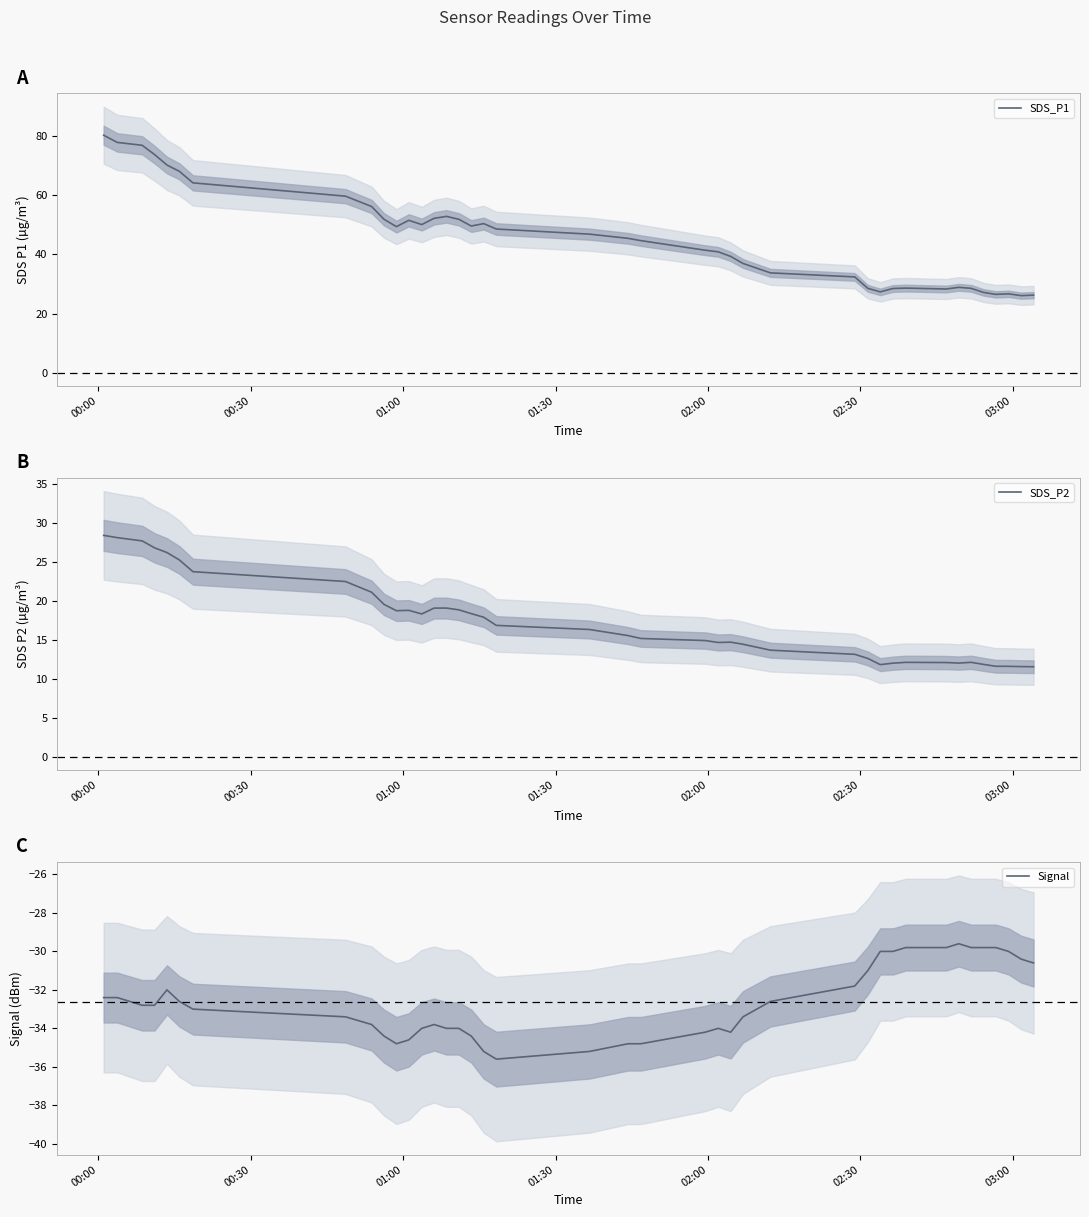

What is the maximum value for SDS_P1?

80.3